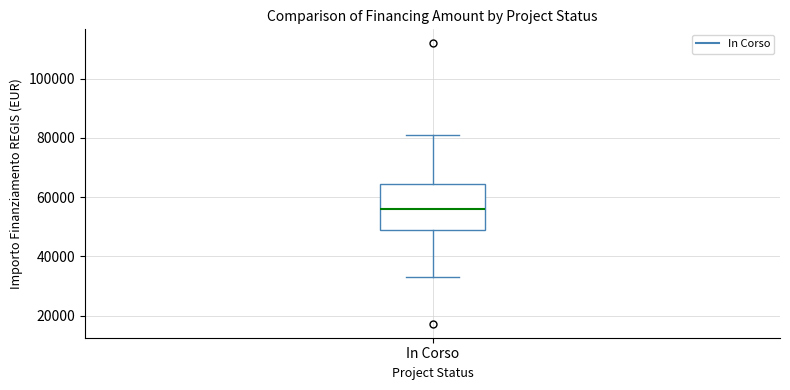

Read this box plot against the y-axis: the position of the median line, the range covered by the box, and the ends of both whiskers. The values are not printed on the chart, so give them approximately, as read against the axis.

median 56000, box 50000 to 64000, whiskers 32000 to 80000